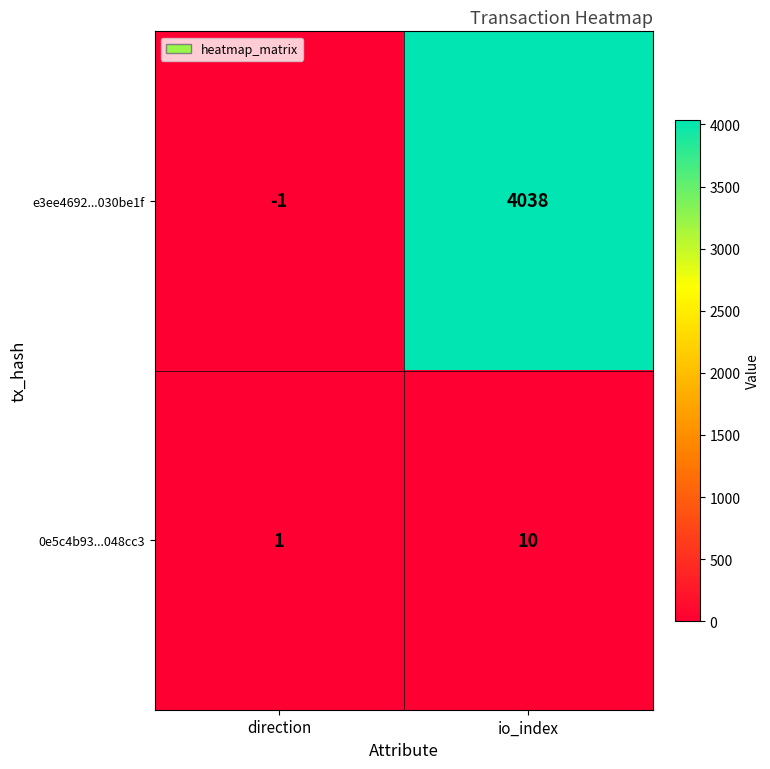

At how many categories does at least one series exceed 2438?

1